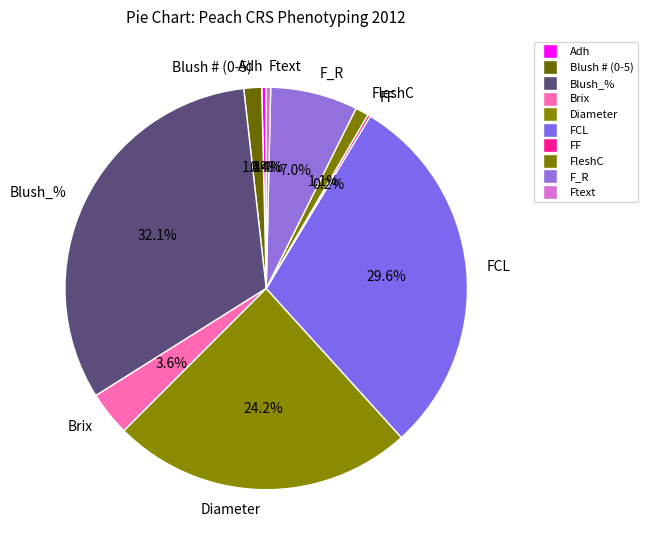

What percentage is the Blush_% slice, to the nearest percent?

32%